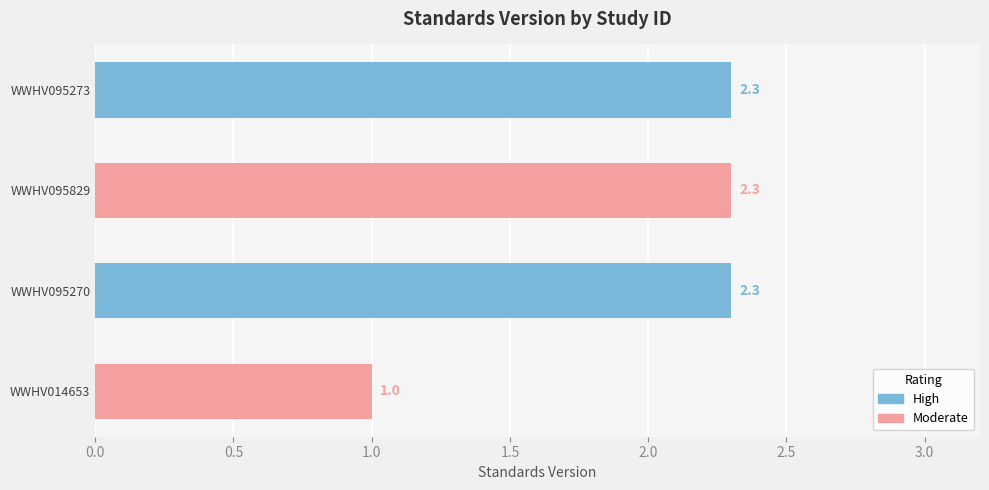

At which label is the value closest to 1?

WWHV014653